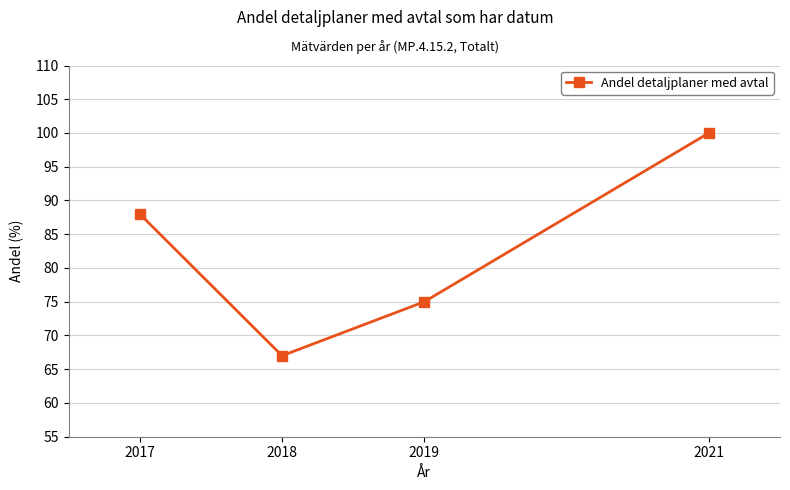

Between 2017 and 2019, which is larger?

2017